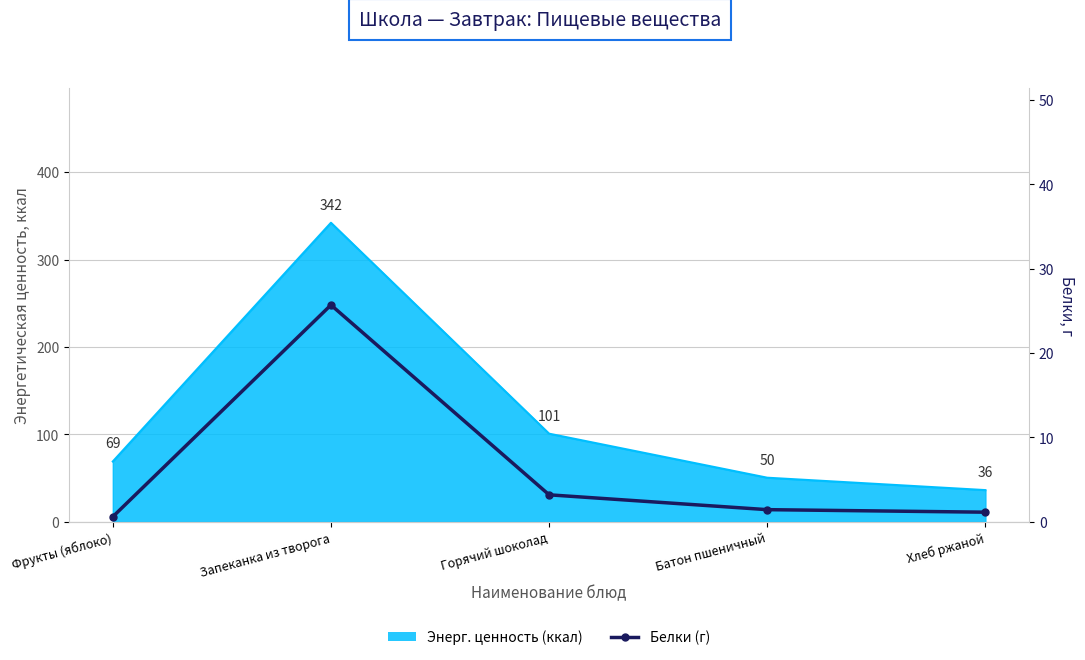

What is the label of the 2nd point from the right?

Батон пшеничный